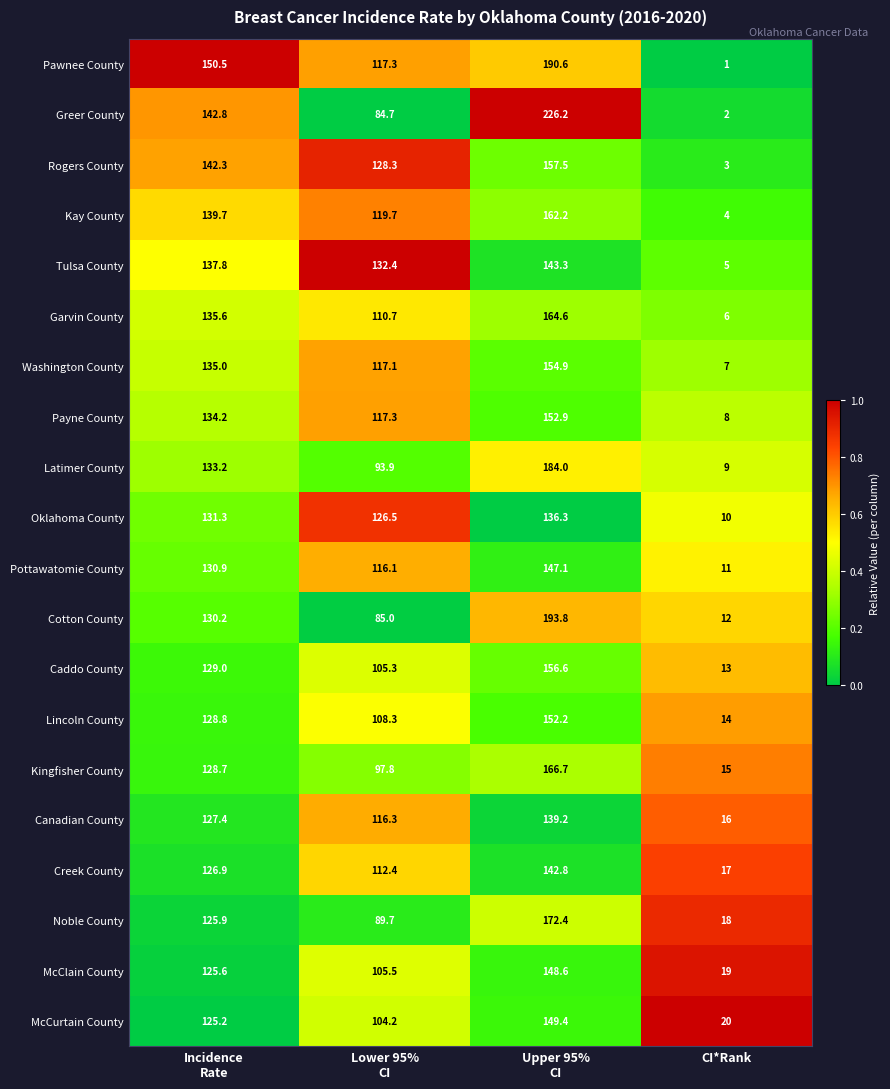

What is the difference between the maximum and second lowest values in the Pawnee County series?

73.3